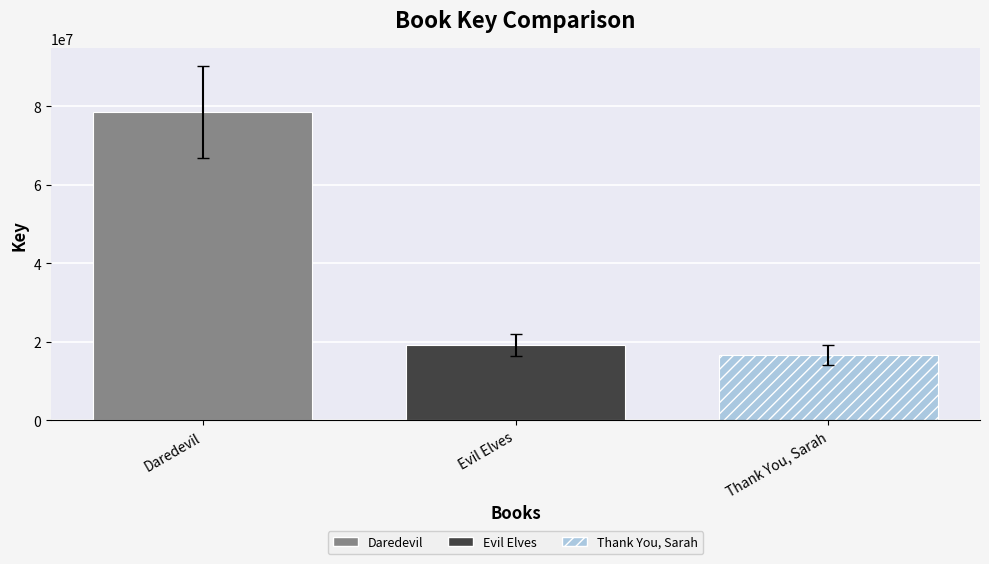

Read the Evil Elves value at Evil Elves.

19190473